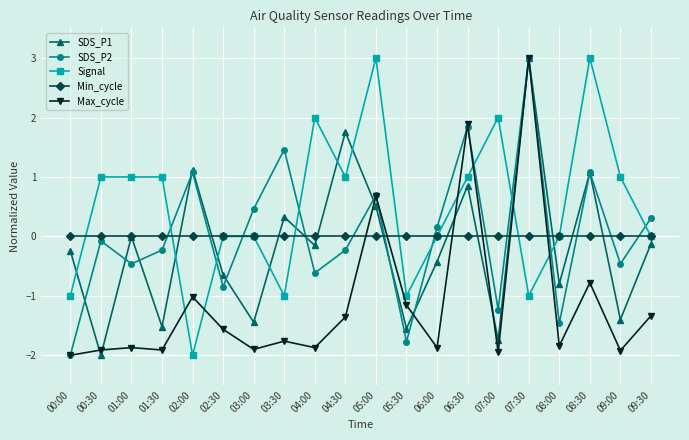

Is it true that Min_cycle equals 0.0 at 05:30?

True